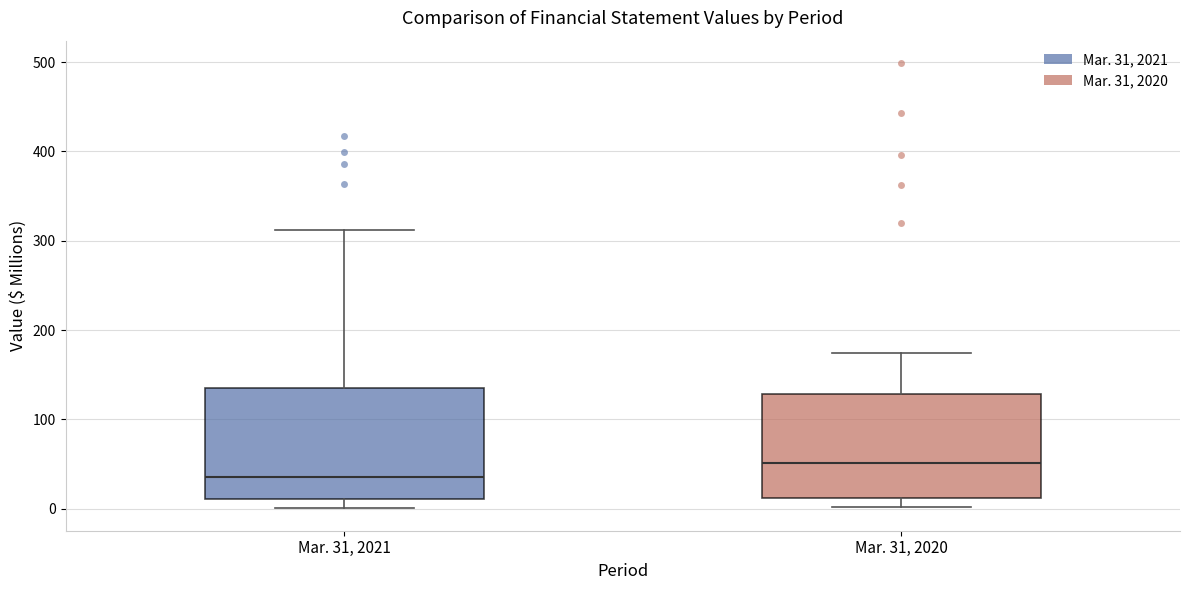

Where is the upper edge of the box for Mar. 31, 2021 on the y-axis? The values are not printed on the chart, so give them approximately, as read against the axis.

130